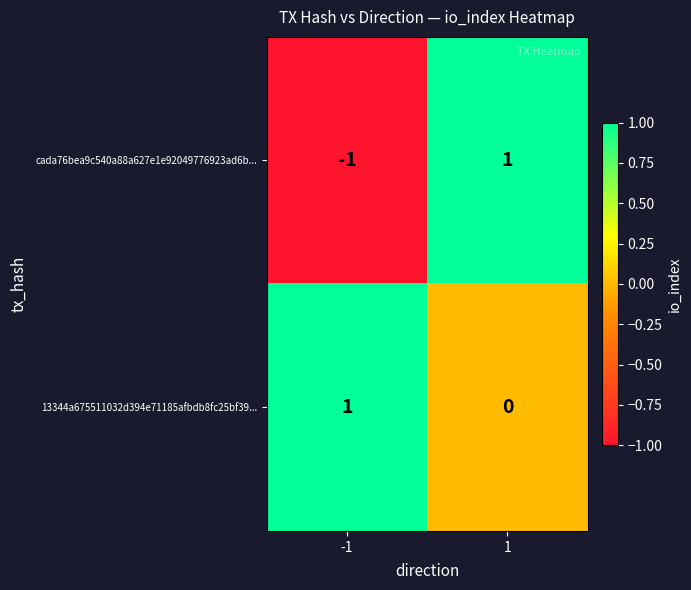

Which series changed the most between -1 and 1?

cada76bea9c540a88a627e1e92049776923ad6b...